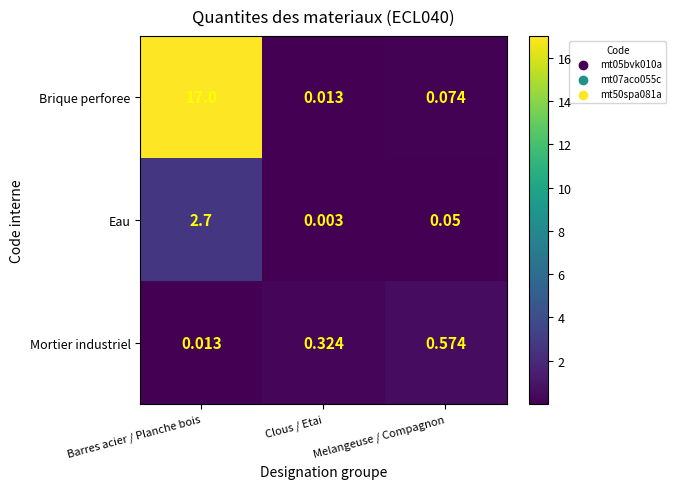

Rank the series at Melangeuse / Compagnon from highest to lowest value.

Mortier industriel, Brique perforee, Eau